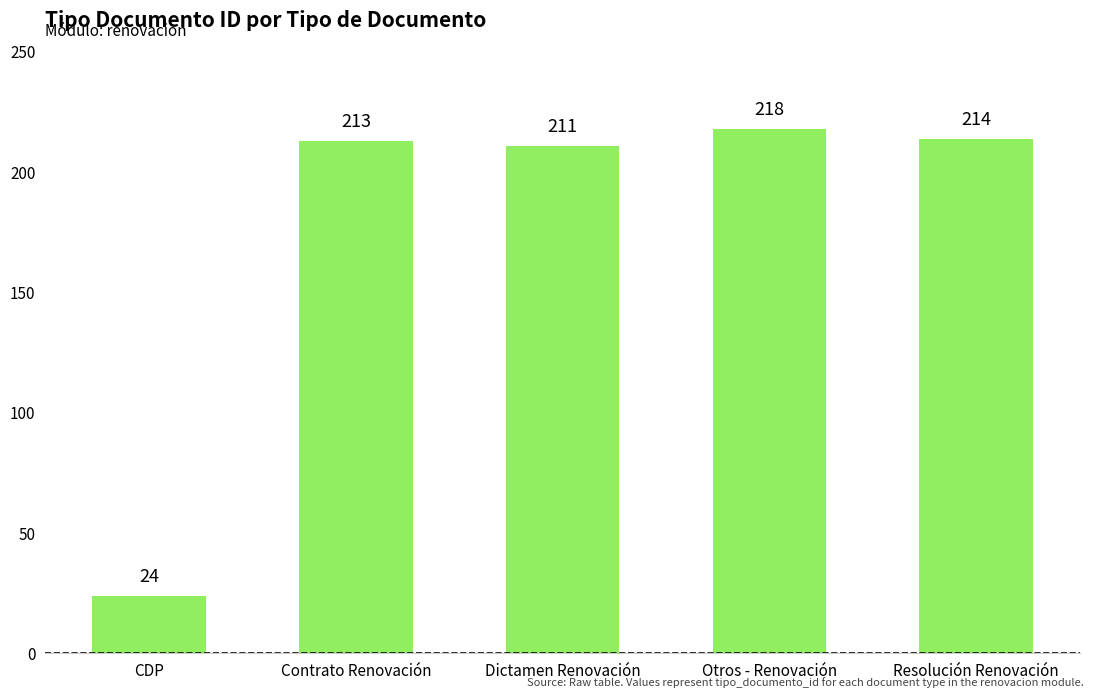

Does the chart contain any negative values?

No